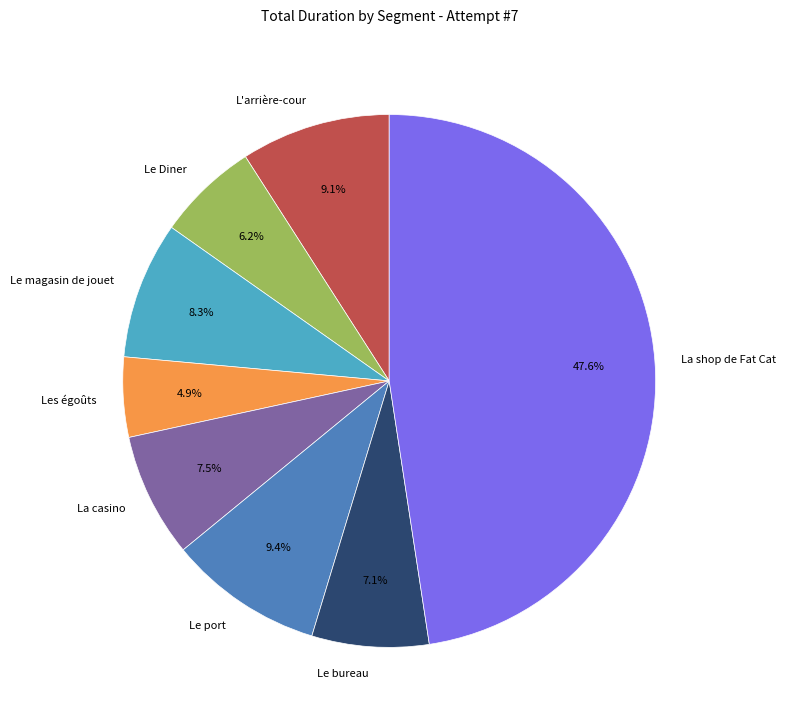

To the nearest percent, what is the difference between the Les égoûts and La shop de Fat Cat slice percentages?

43%